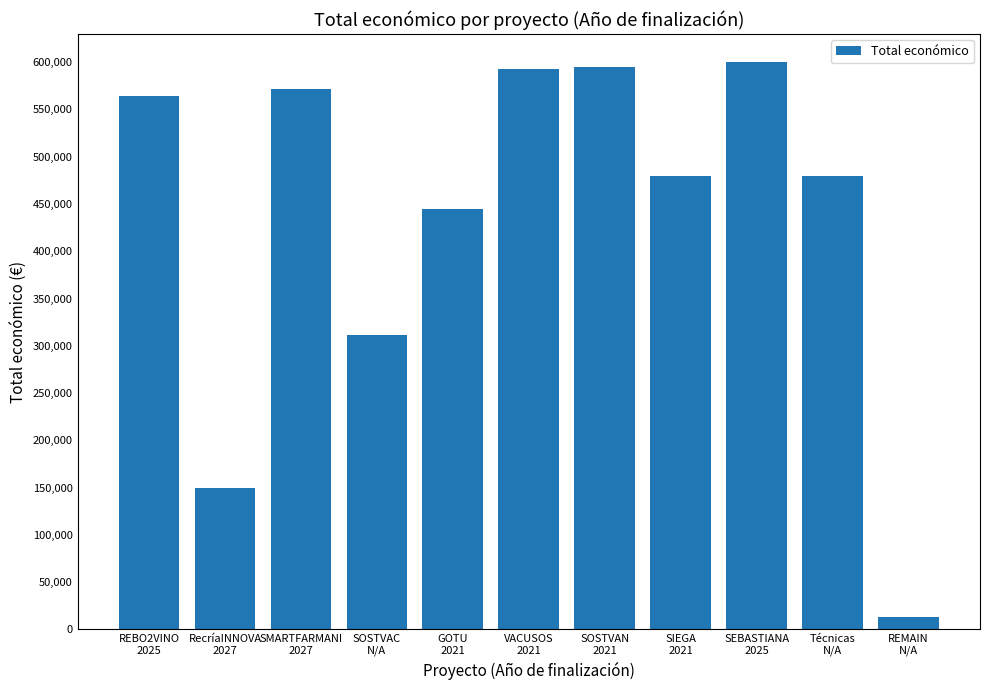

How many data points are less than 479561?

5